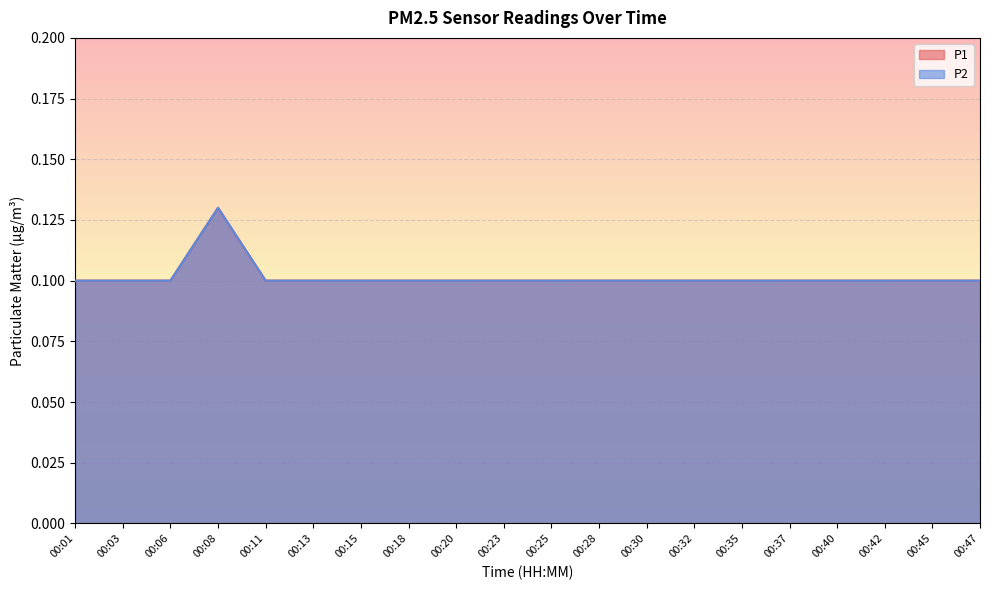

Reading left to right, transcribe all the data shown in this chart.

P1: 0.1	0.1	0.1	0.1	0.1	0.1	0.1	0.1	0.1	0.1	0.1	0.1	0.1	0.1	0.1	0.1	0.1	0.1	0.1	0.1
P2: 0.1	0.1	0.1	0.1	0.1	0.1	0.1	0.1	0.1	0.1	0.1	0.1	0.1	0.1	0.1	0.1	0.1	0.1	0.1	0.1